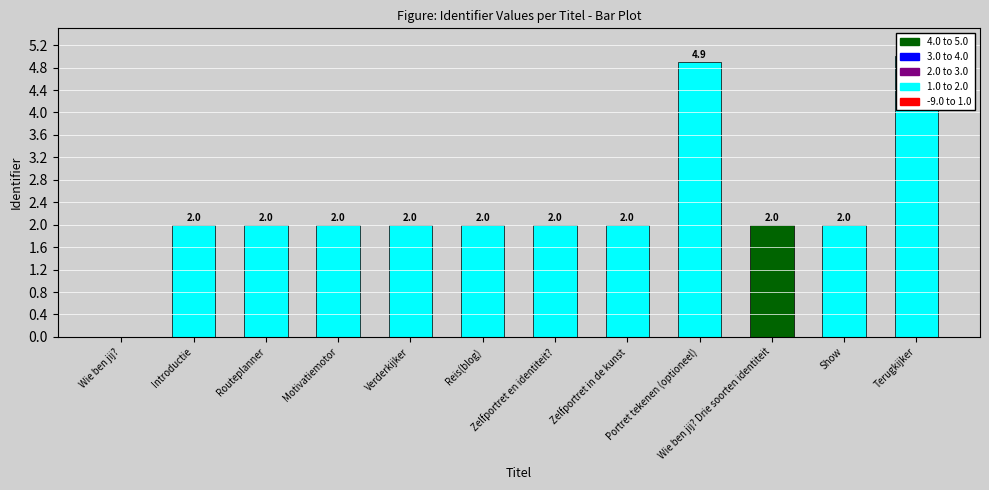

Reading right to left, what are all the values shown in this chart?

Terugkijker=5.0	Show=2.0	Wie ben jij? Drie soorten identiteit=2.0	Portret tekenen (optioneel)=4.9	Zelfportret in de kunst=2.0	Zelfportret en identiteit?=2.0	Reis(blog)=2.0	Verderkijker=2.0	Motivatiemotor=2.0	Routeplanner=2.0	Introductie=2.0	Wie ben jij?=0.0